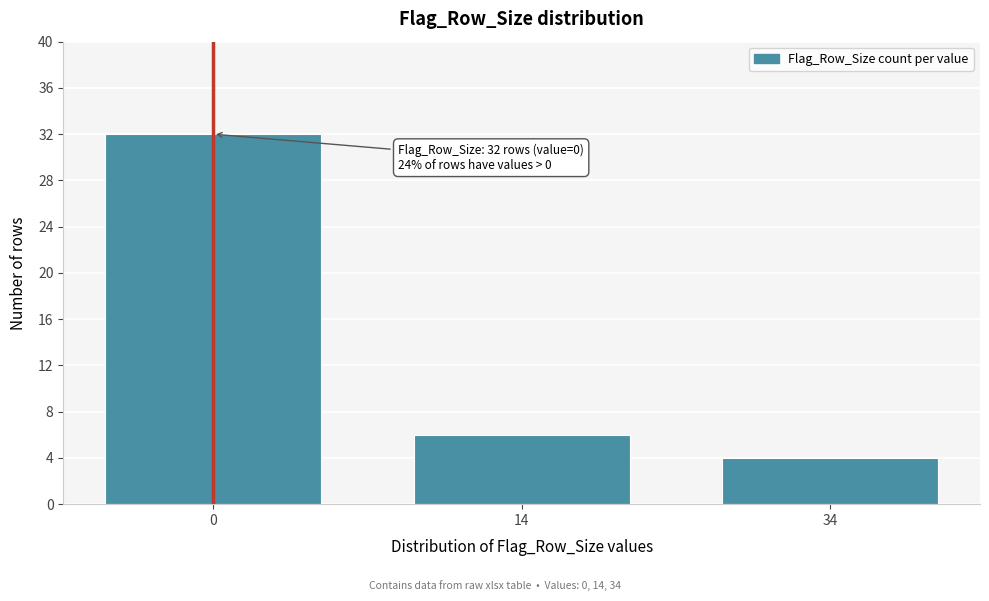

Reading left to right, list all the values displayed in this chart.

0=32	14=6	34=4